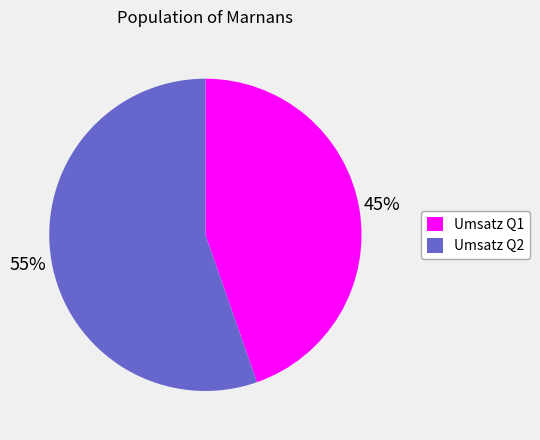

To the nearest percent, what is the combined percentage of Umsatz Q2 and Umsatz Q1?

100%